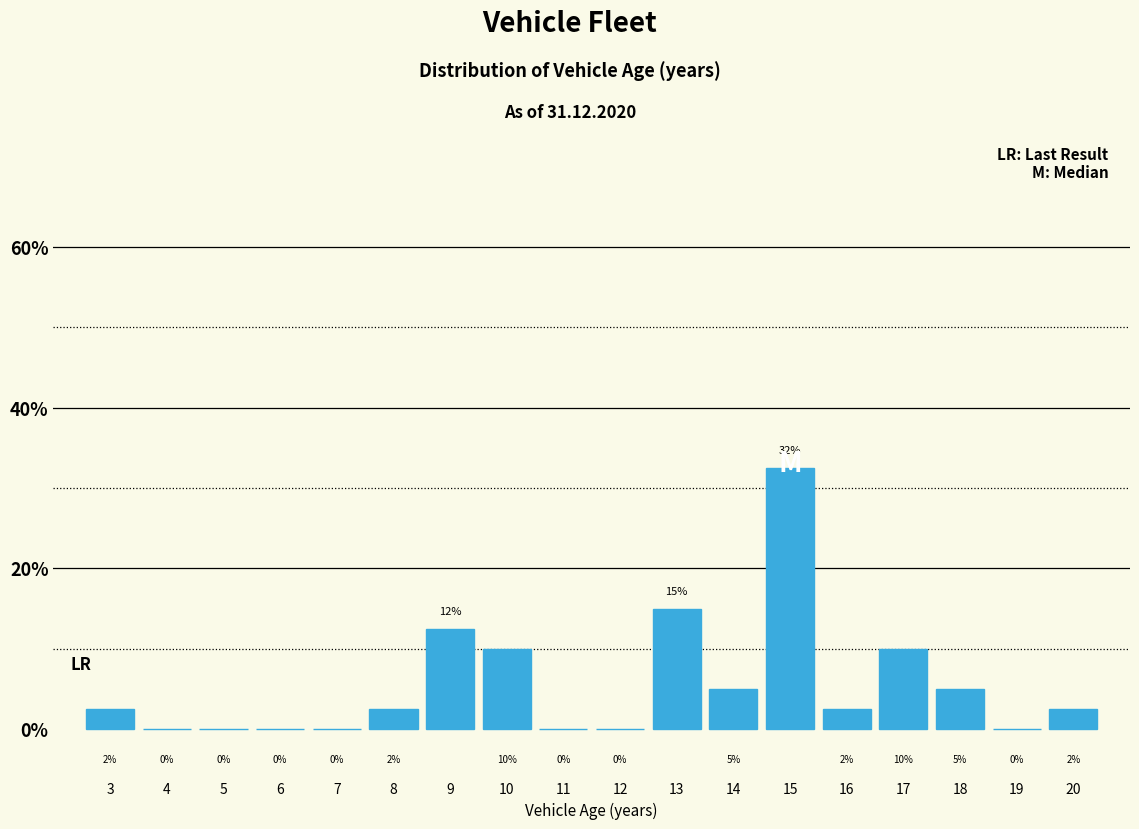

True or false: the data shows -11.7 at 6.

False